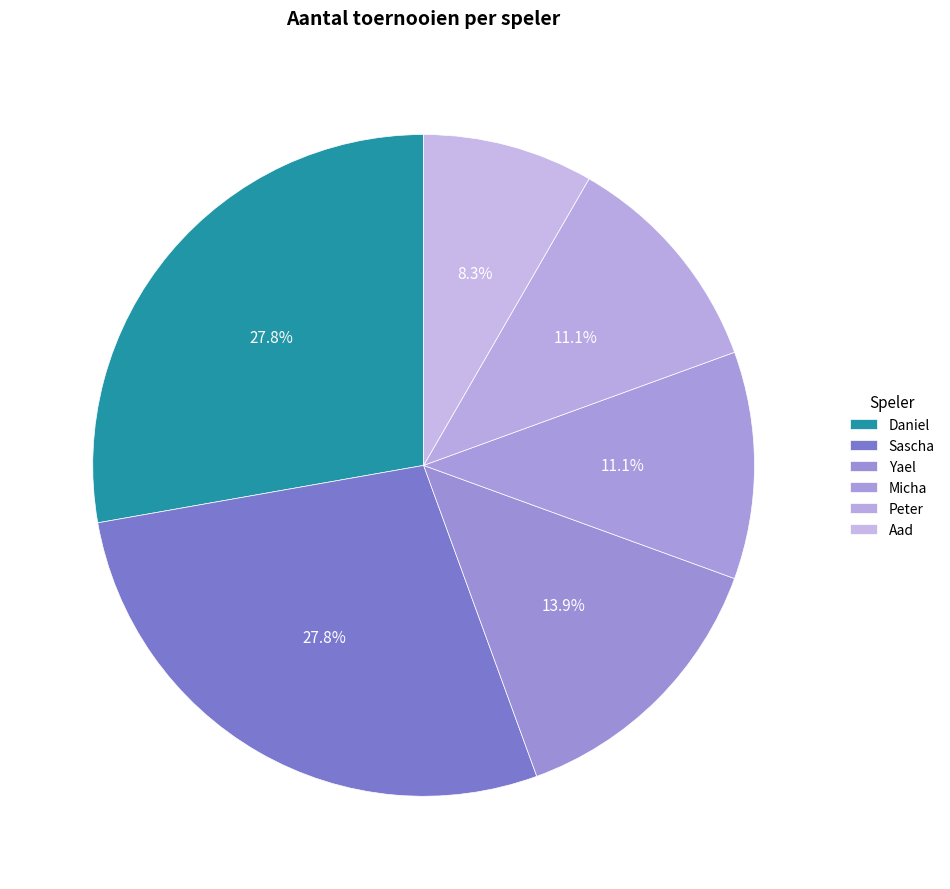

Between Sascha and Micha, which is larger?

Sascha